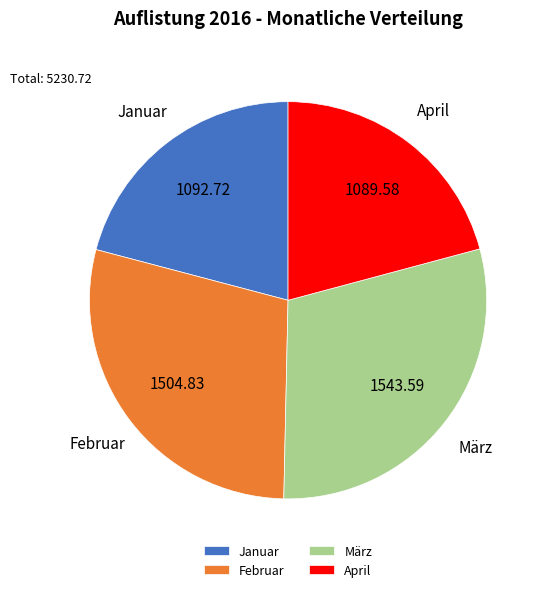

Does Februar account for over 50% of the chart?

No